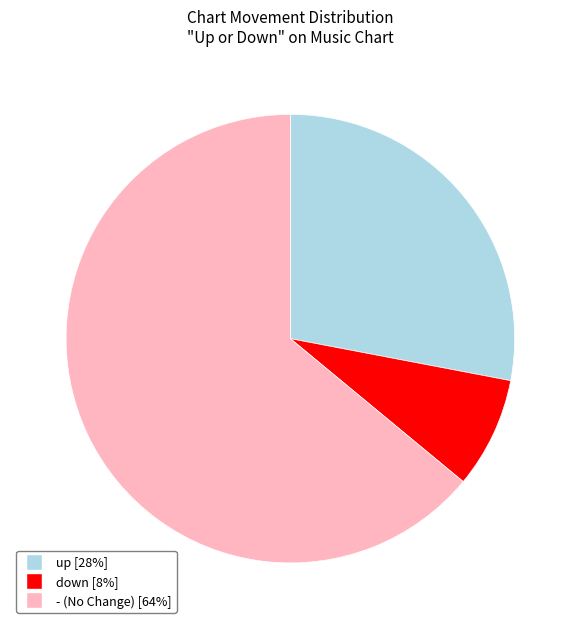

Combined, do - and down account for over 50%?

Yes